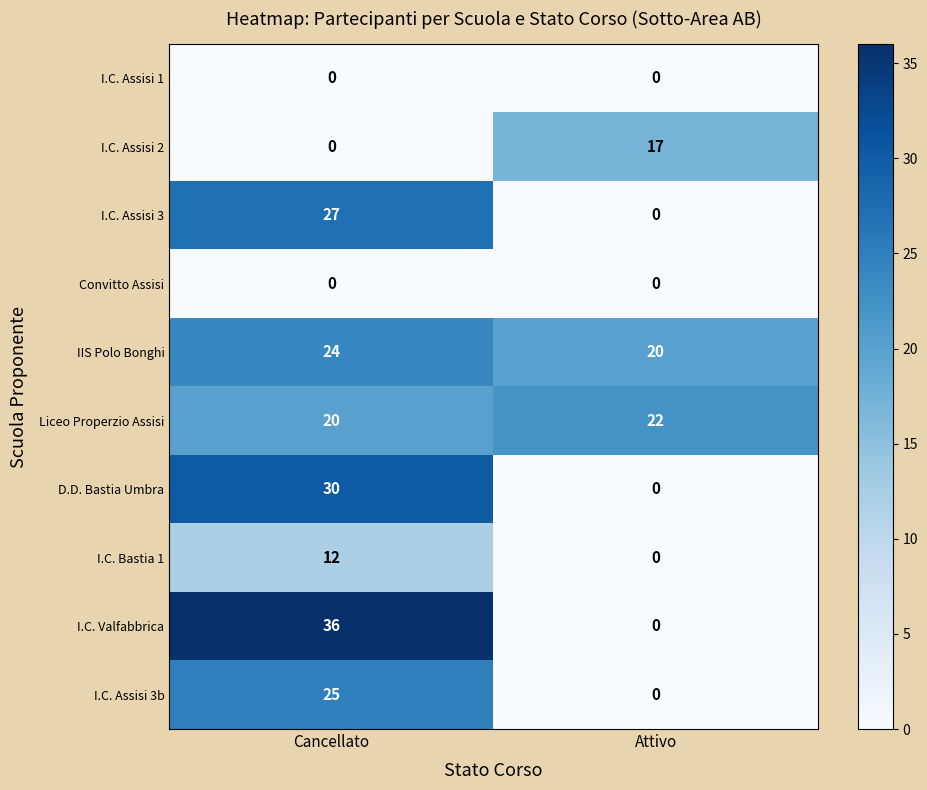

What is the difference between the highest and lowest values at Cancellato?

36